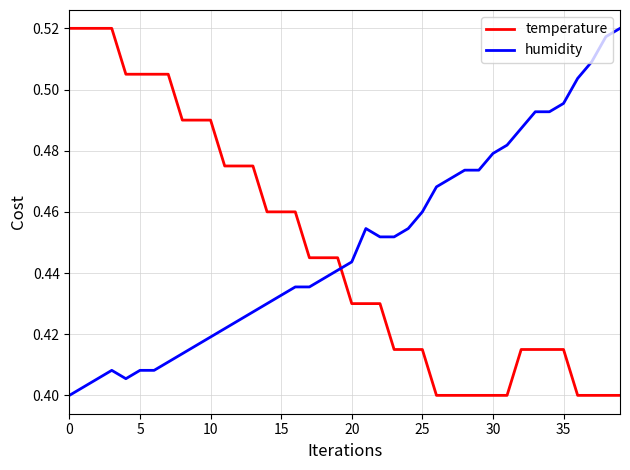

True or false: temperature and humidity intersect in this chart.

True